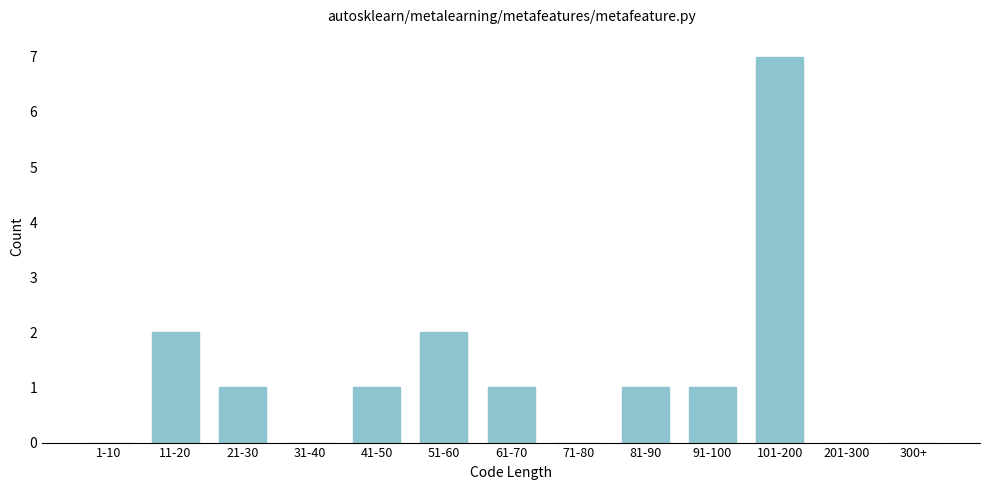

Reading right to left, what are all the values shown in this chart?

300+=0	201-300=0	101-200=7	91-100=1	81-90=1	71-80=0	61-70=1	51-60=2	41-50=1	31-40=0	21-30=1	11-20=2	1-10=0